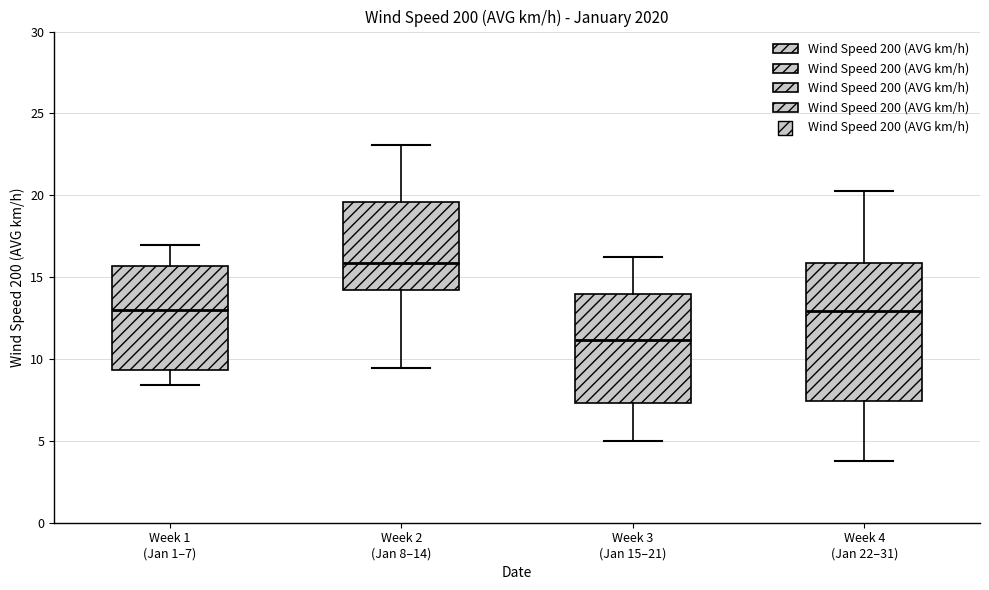

Which box has the lowest median line?

Week 3 (Jan 15–21)